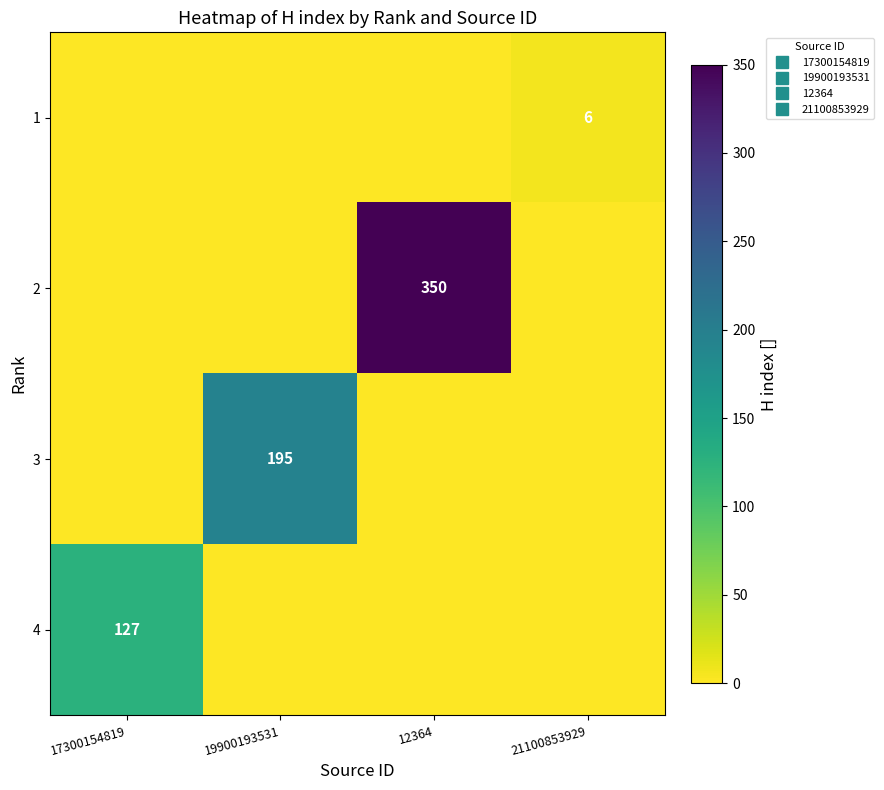

How many values in the 3 series exceed 0?

1